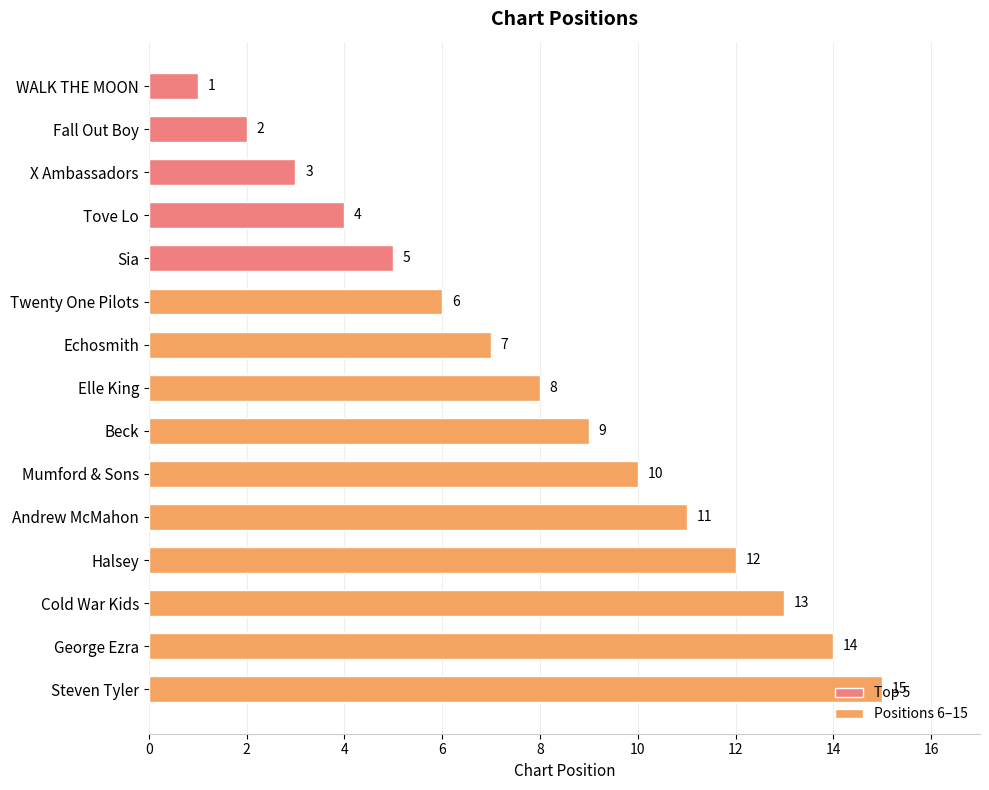

Where is the data nearest to the value 8?

Elle King